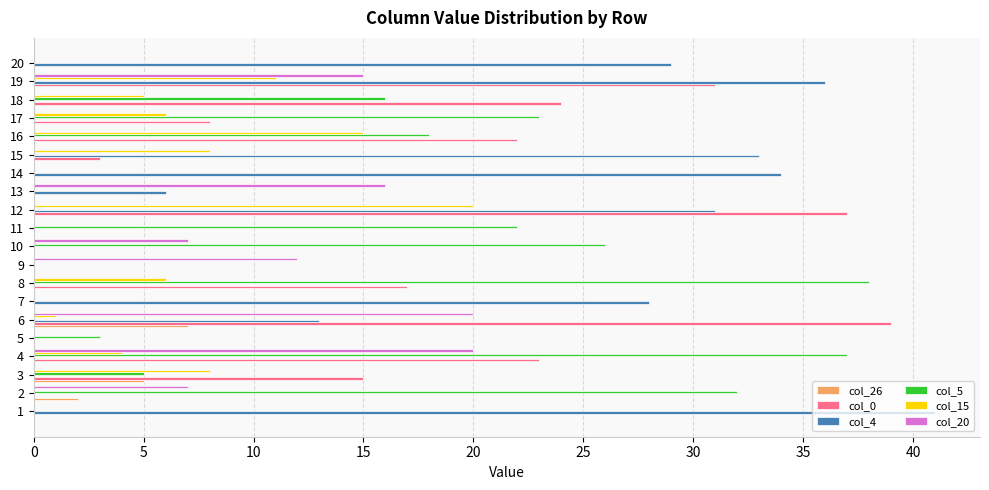

The col_15 series shows 4 at 15. True or false?

False